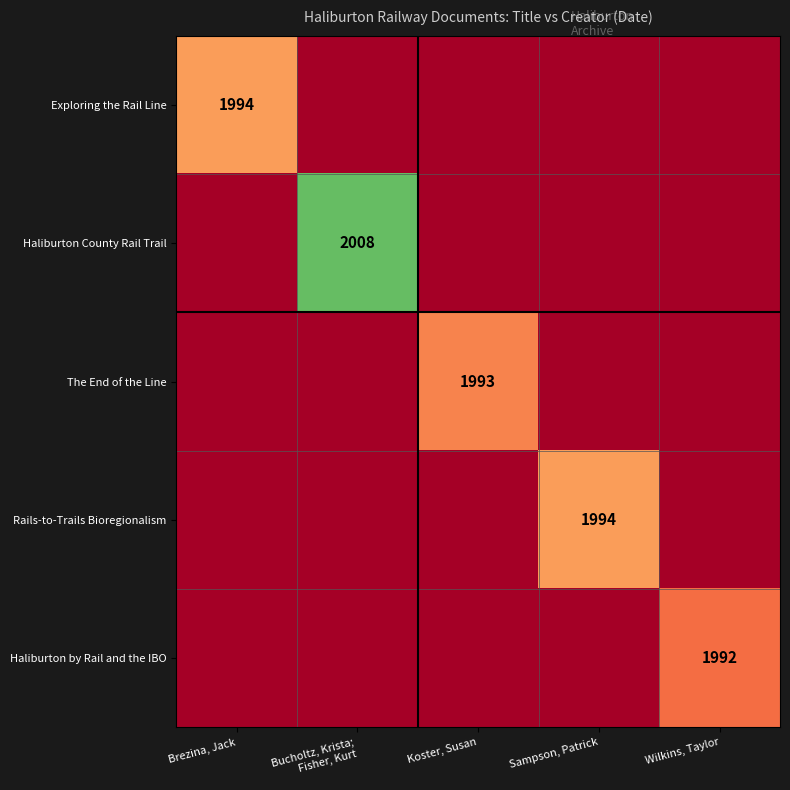

Is it true that Haliburton by Rail and the IBO equals 0.0 at Koster, Susan?

True